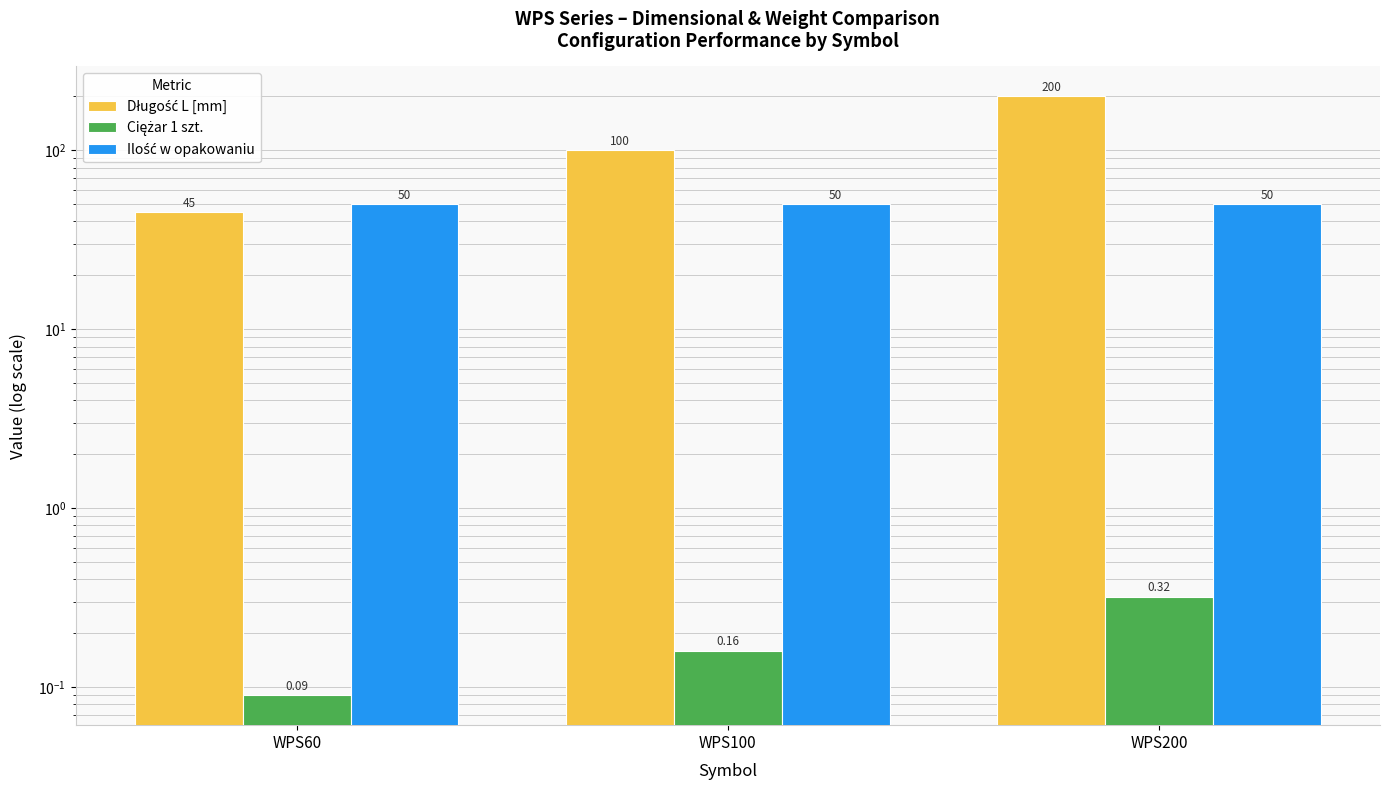

What is the difference between the highest and lowest values at WPS200?

199.7